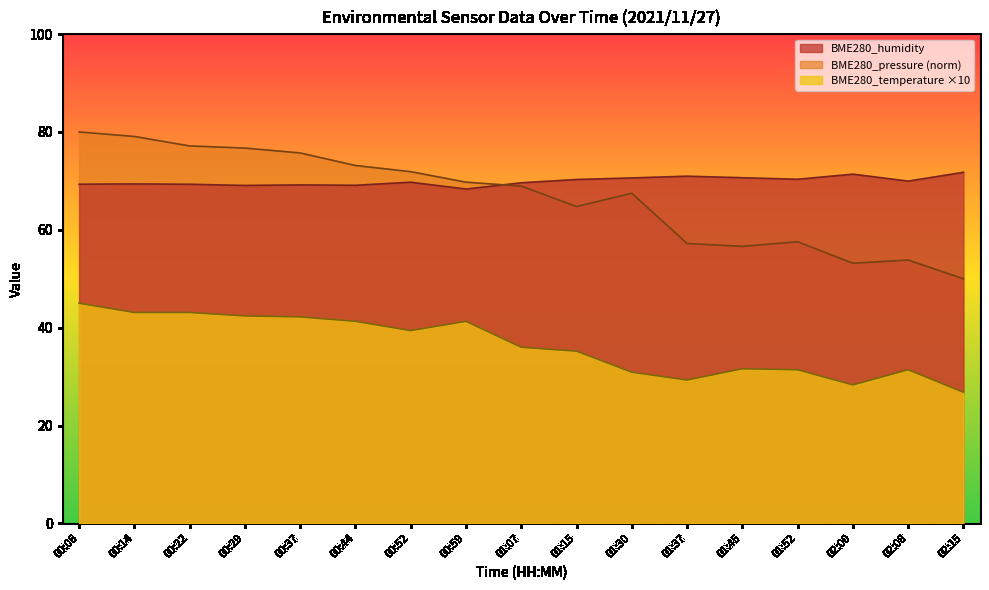

List the labels in order of BME280_temperature×10 line value, largest first.

00:06, 00:14, 00:22, 00:29, 00:37, 00:44, 00:59, 00:52, 01:07, 01:15, 01:45, 01:52, 02:08, 01:30, 01:37, 02:00, 02:15